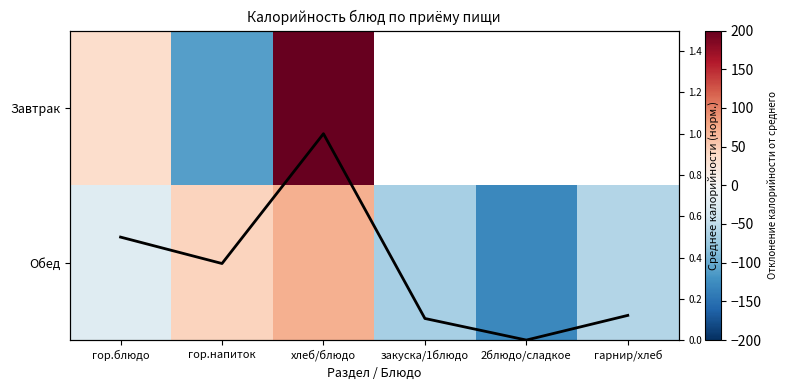

Is it true that Завтрак equals -110.0 at гор.напиток?

True